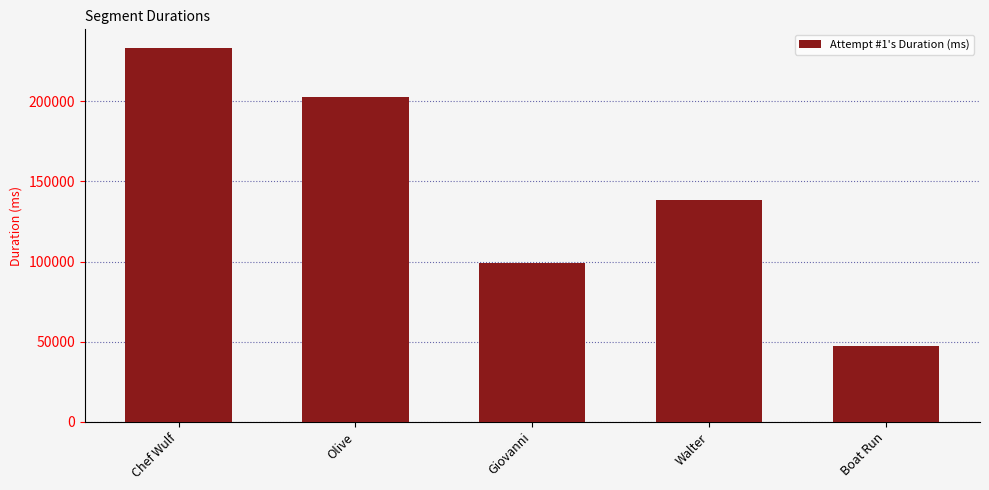

Which has a higher value, Boat Run or Olive?

Olive